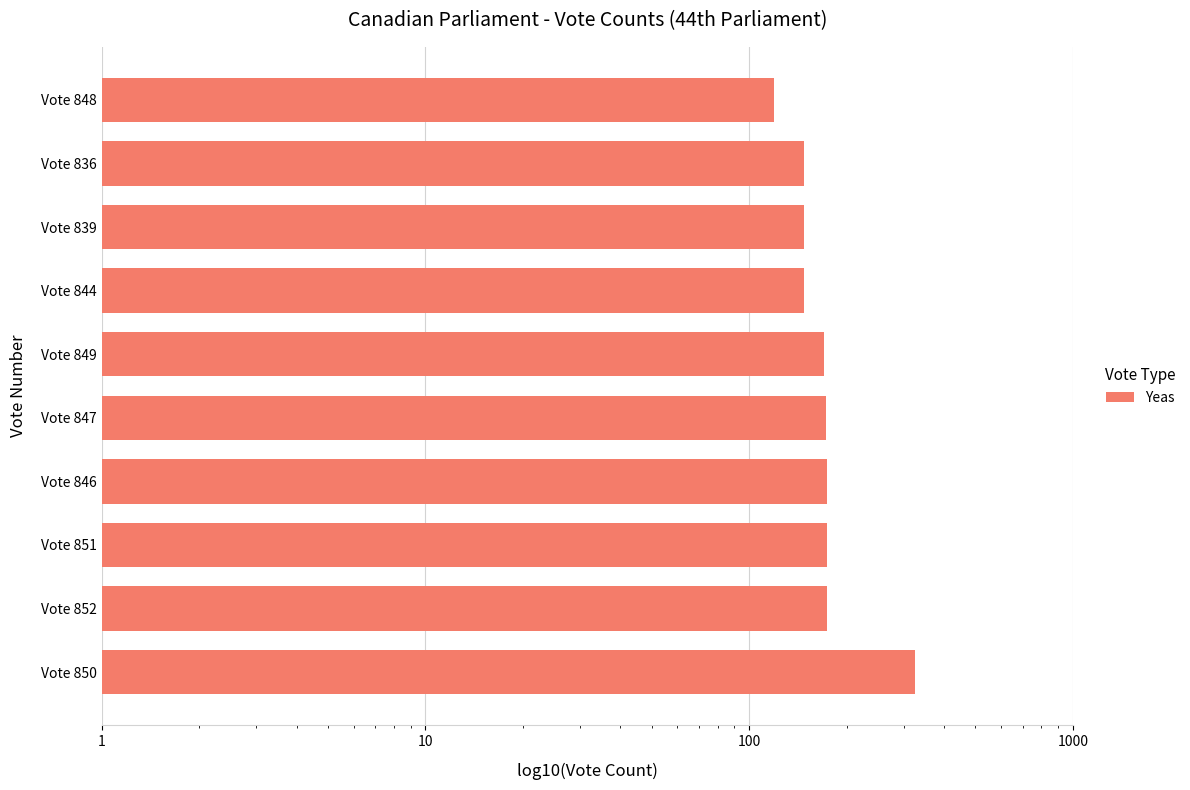

How many bars are there in total?

10